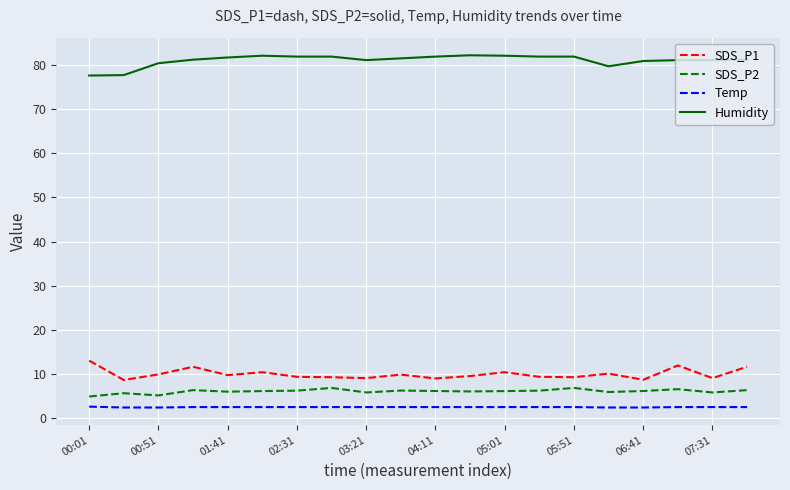

Which series has the largest total across all categories?

Humidity